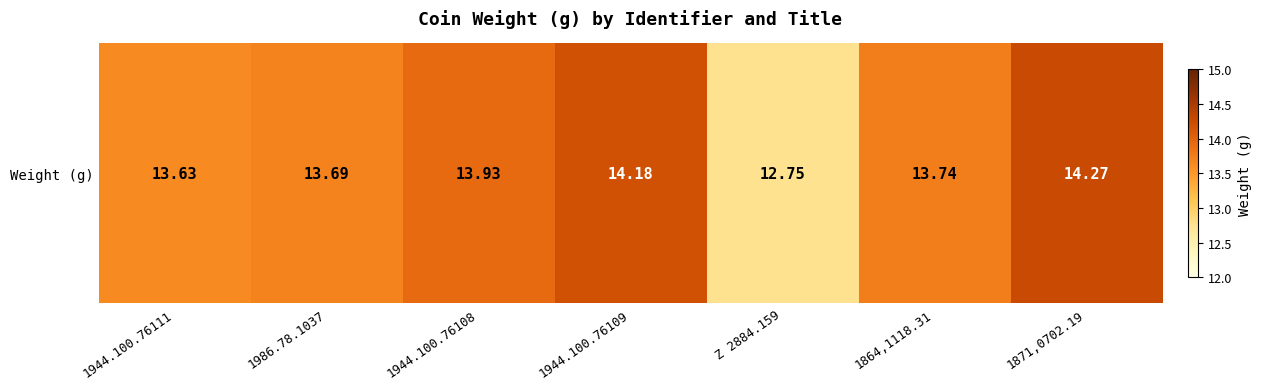

True or false: the data shows 7.8 at 1944.100.76109.

False